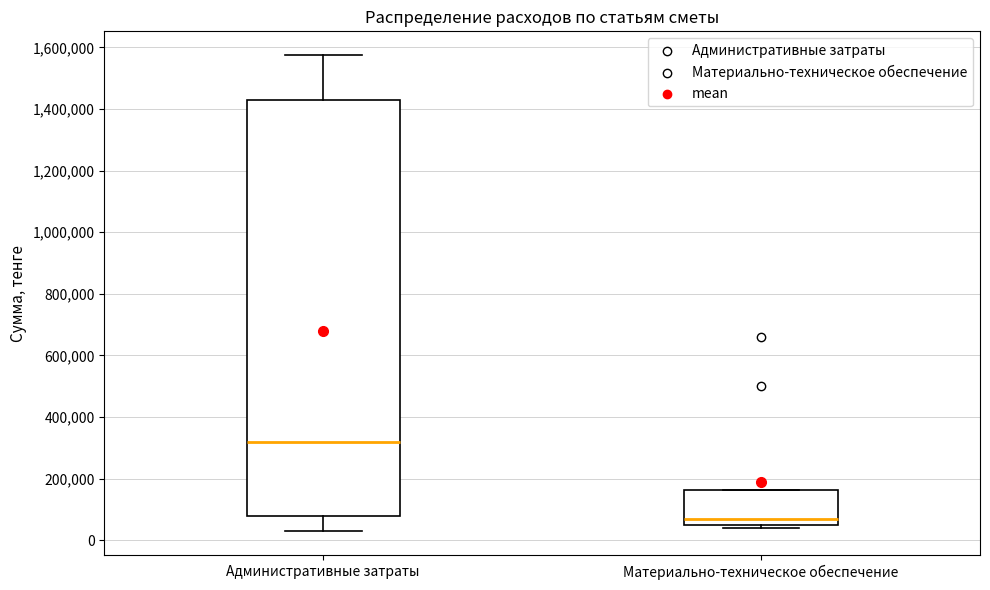

Reading left to right, transcribe this box plot: for each box, give where its median line is, the range the box spans, and where its two whiskers end, as read against the y-axis. The values are not printed on the chart, so give them approximately, as read against the axis.

Административные затраты: median 320000, box 80000 to 1420000, whiskers 20000 to 1580000
Материально-техническое обеспечение: median 80000, box 60000 to 160000, whiskers 40000 to 160000